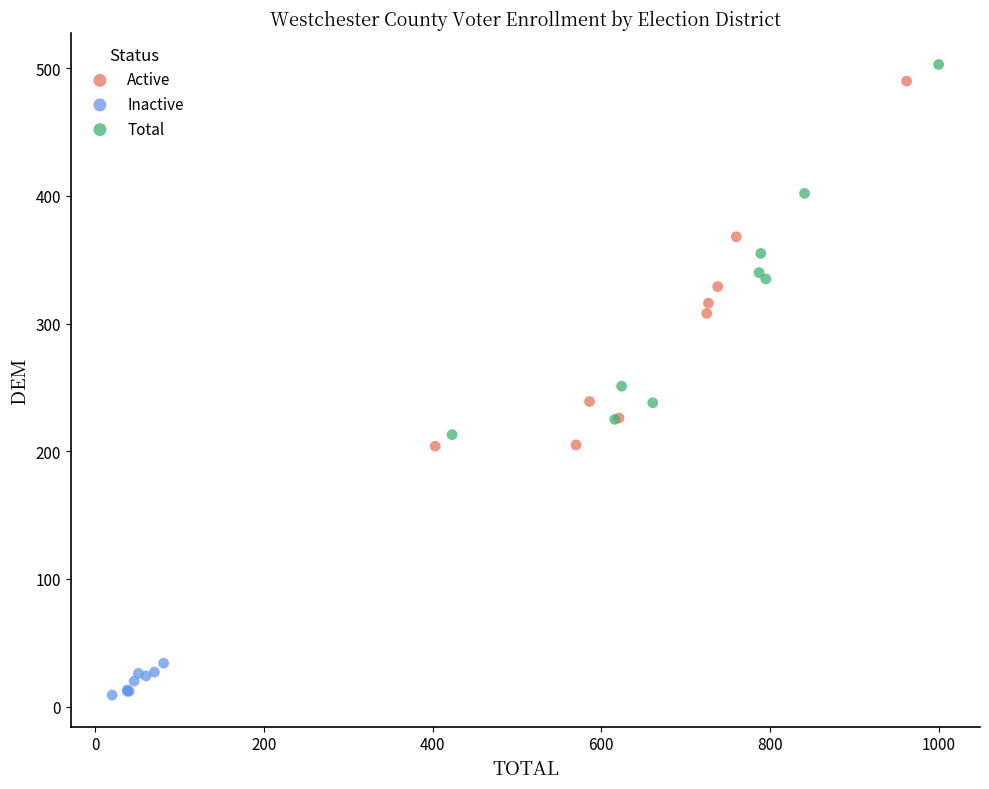

Which series reaches the minimum Y coordinate?

Inactive